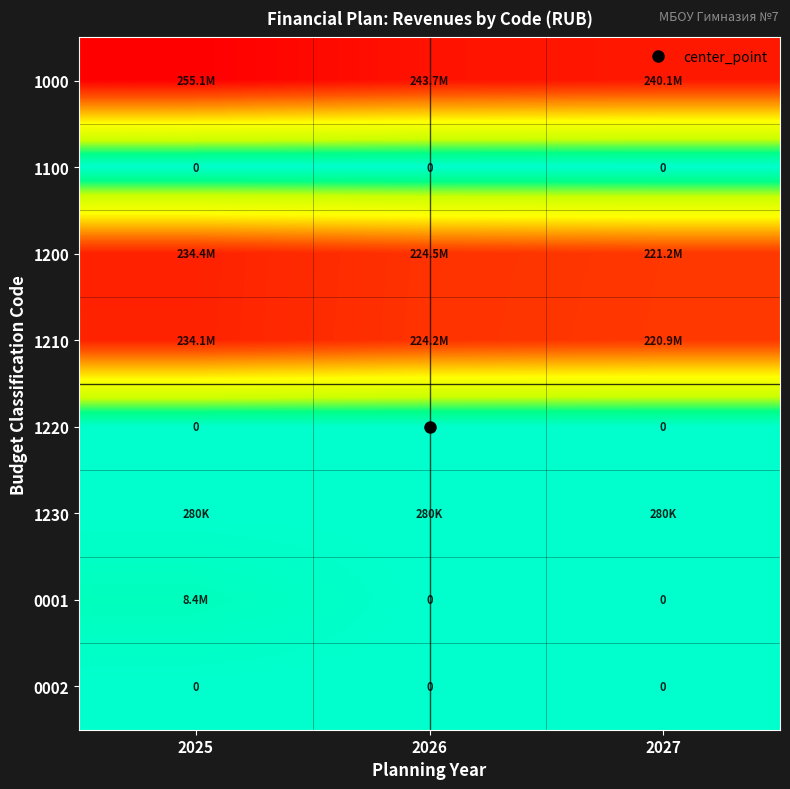

At which category does the chart reach its peak across all series?

2025